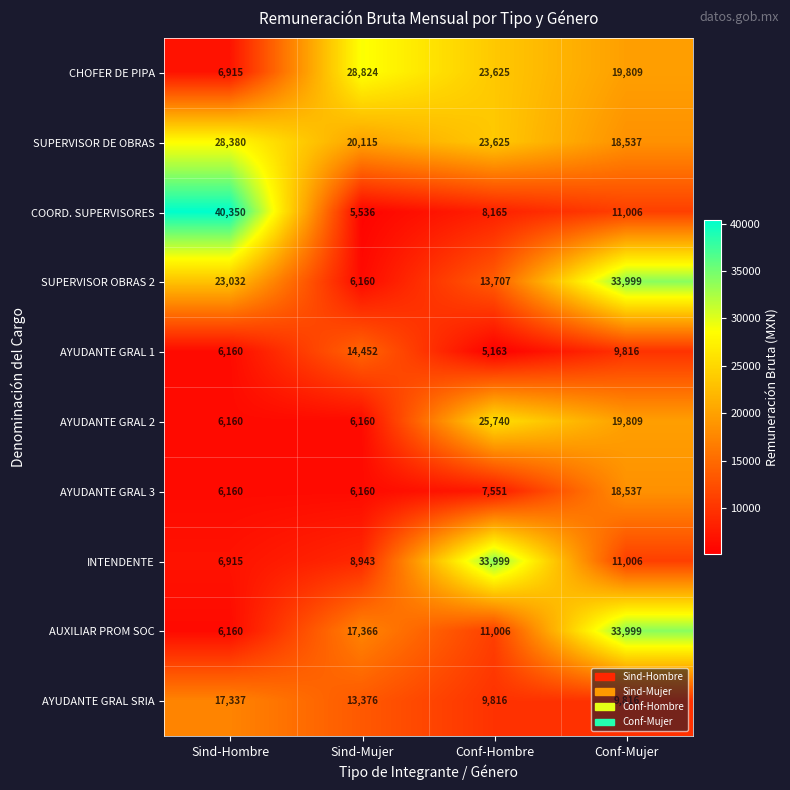

The value of AYUDANTE GRAL SRIA at Conf-Hombre is 2189. True or false?

False